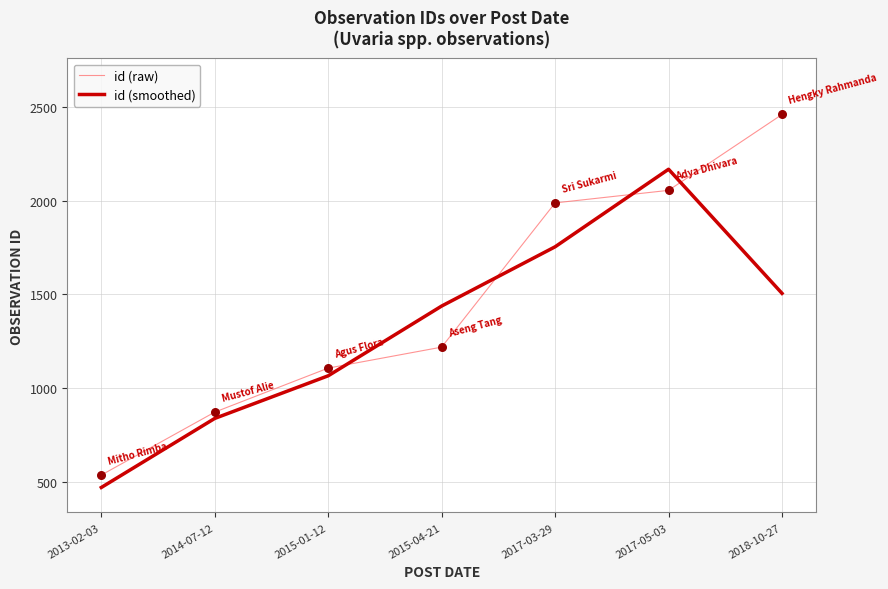

What are all the series names shown in the legend?

id (raw), id (smoothed)